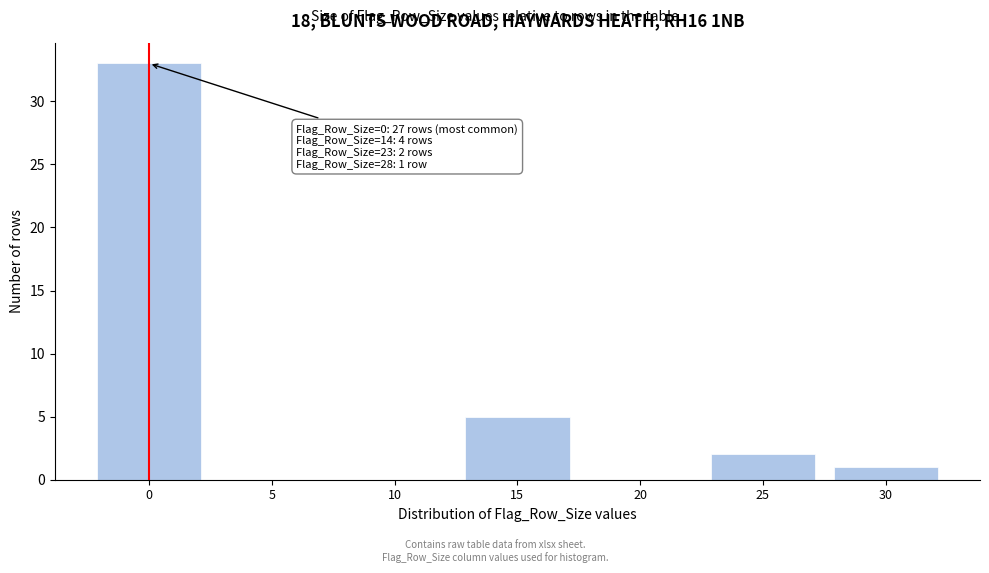

Reading left to right, transcribe all the data shown in this chart.

0=33	5=0	10=0	15=5	20=0	25=2	30=1